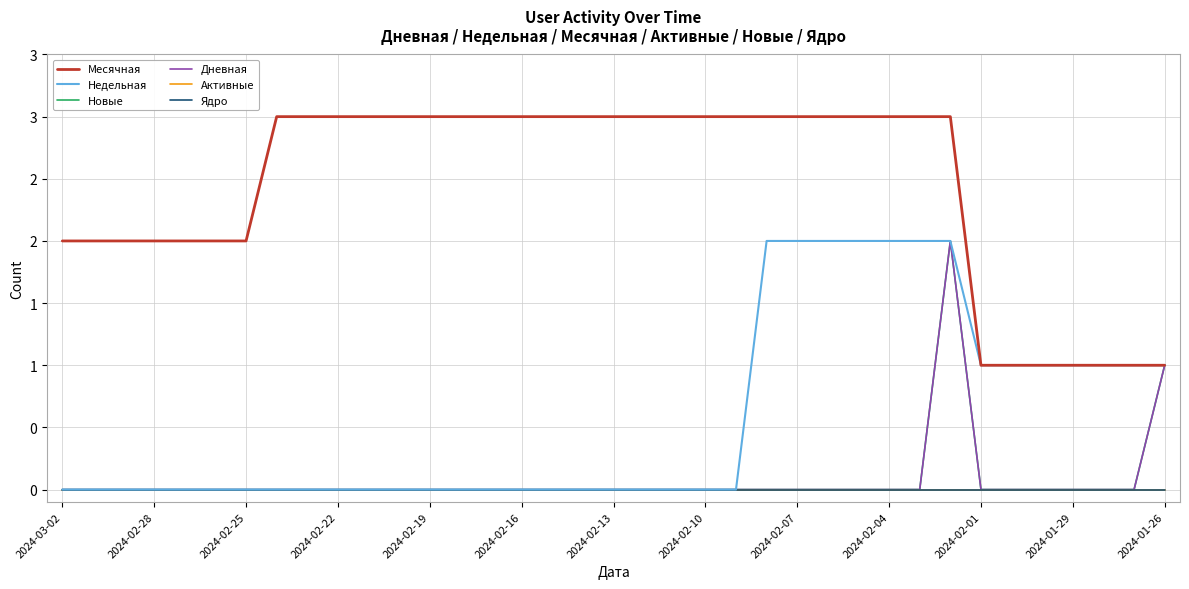

Which category has the highest value across all series?

2024-02-10